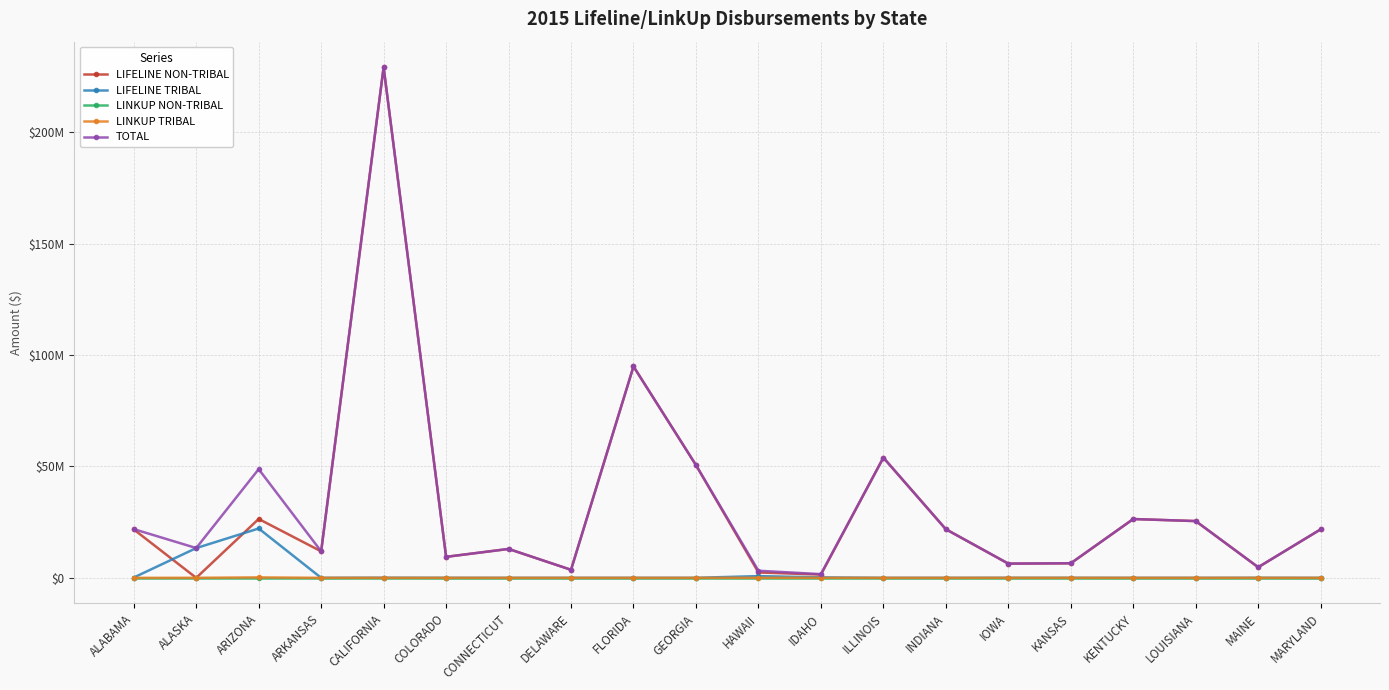

At which category does the chart reach its peak across all series?

CALIFORNIA